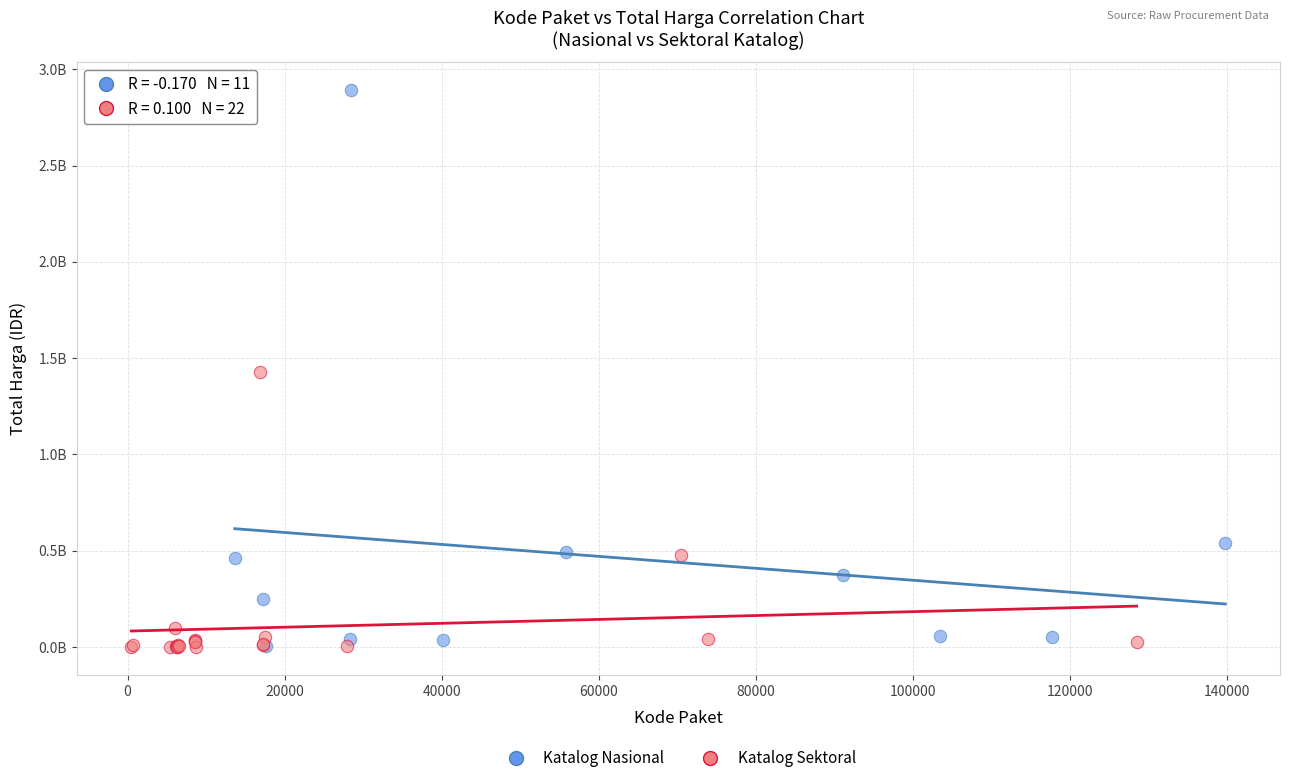

What are all the series names shown in the legend?

Katalog Nasional, Katalog Sektoral